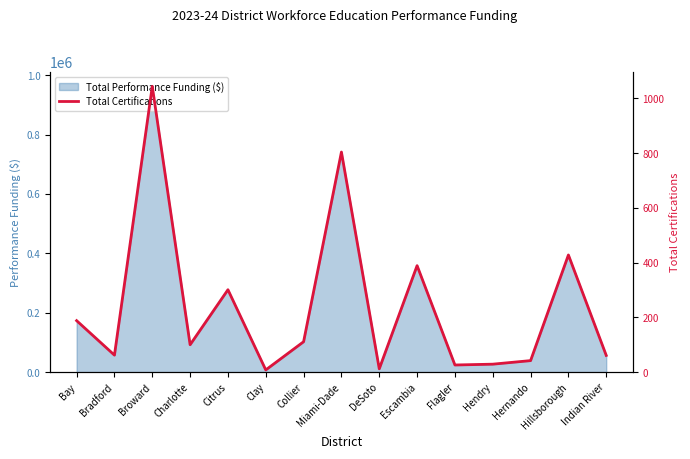

What is the maximum value shown in the chart?

1044